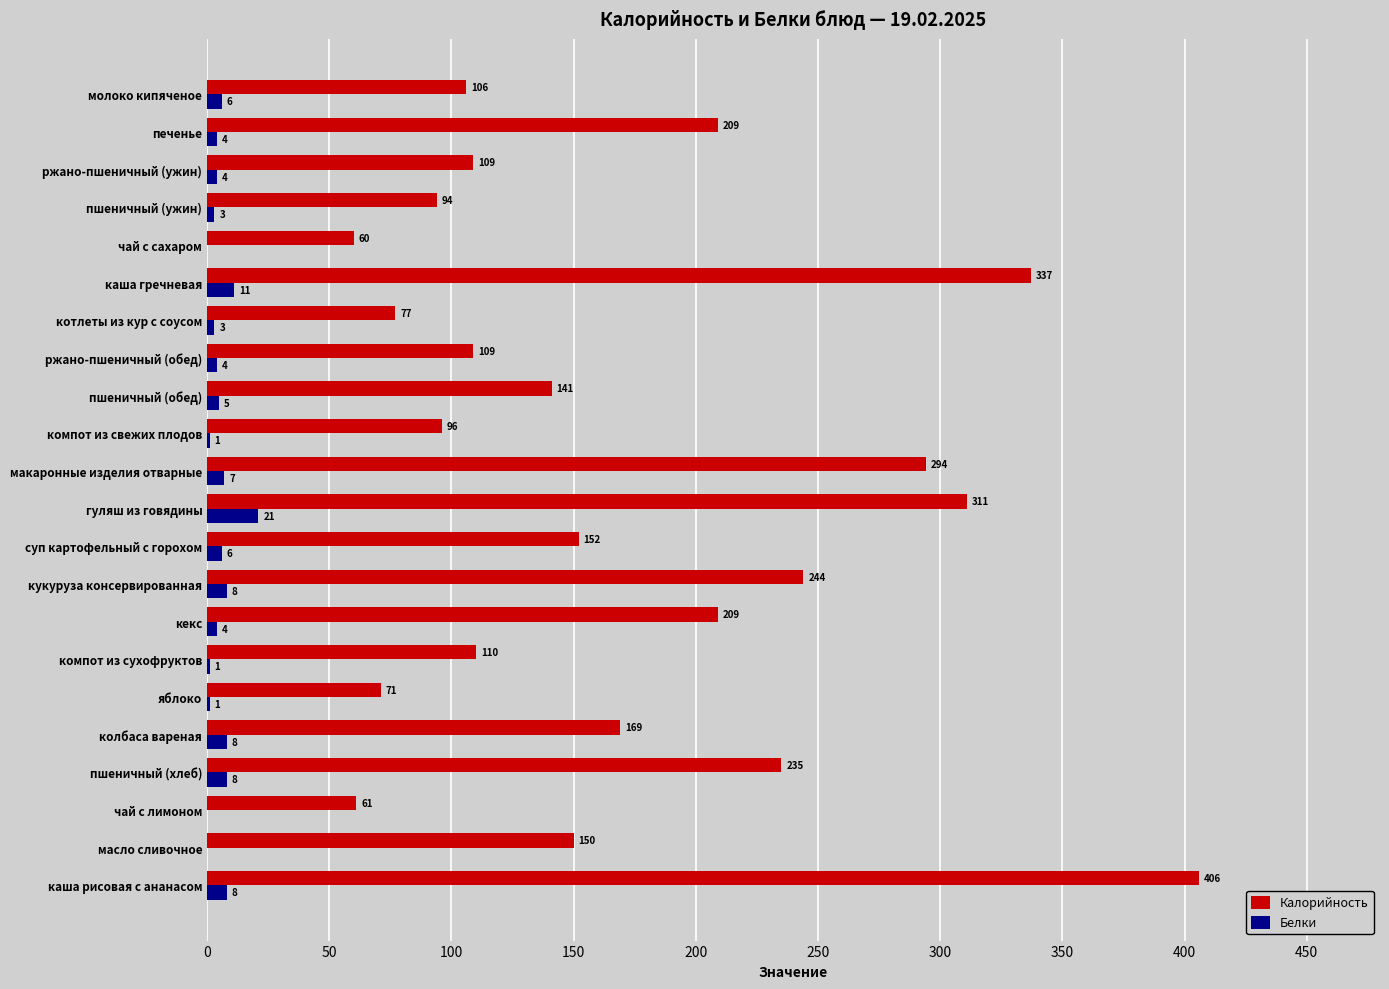

Is the value of Калорийность at ржано-пшеничный (обед) greater than the value of Белки at пшеничный (хлеб)?

Yes